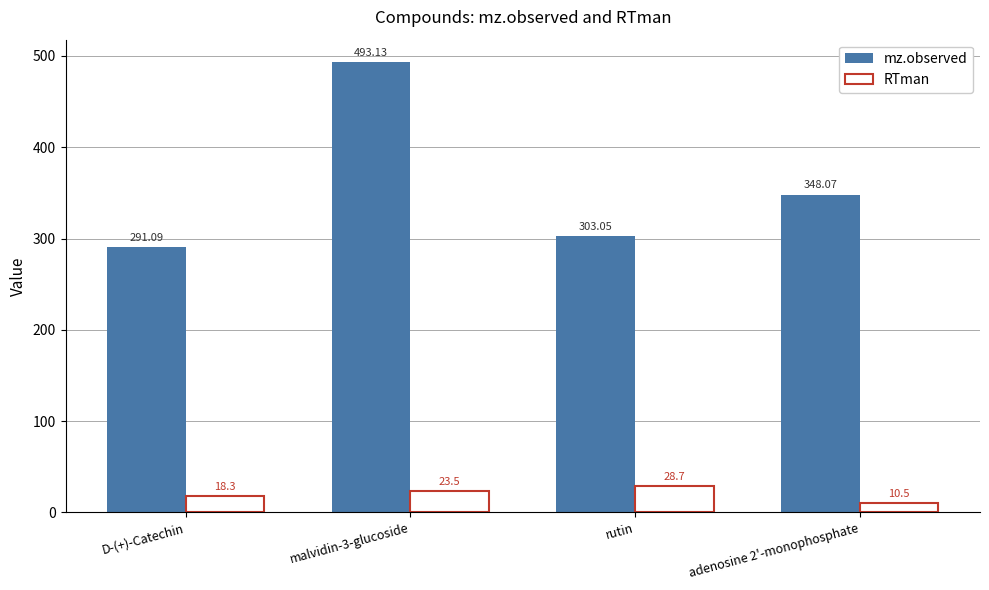

Between D-(+)-Catechin and malvidin-3-glucoside, which series saw the biggest shift?

mz.observed